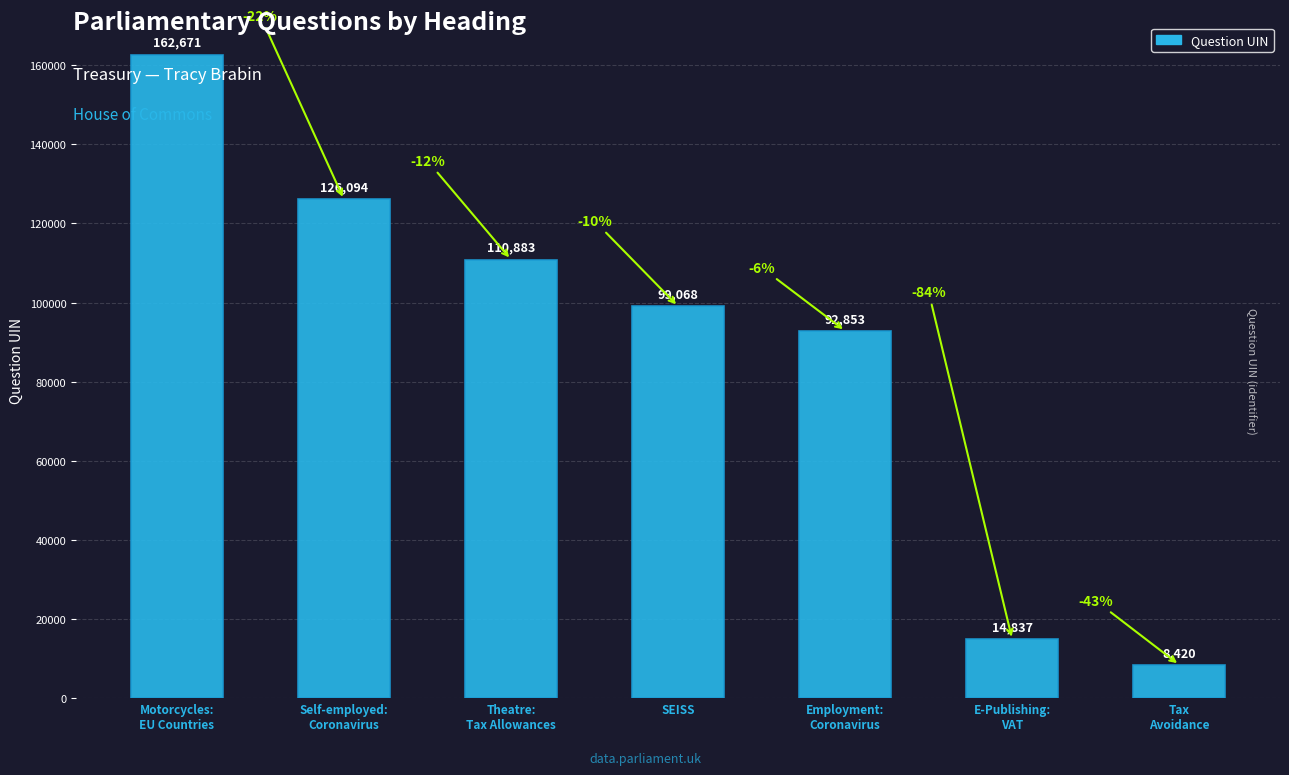

Does the chart contain any negative values?

No